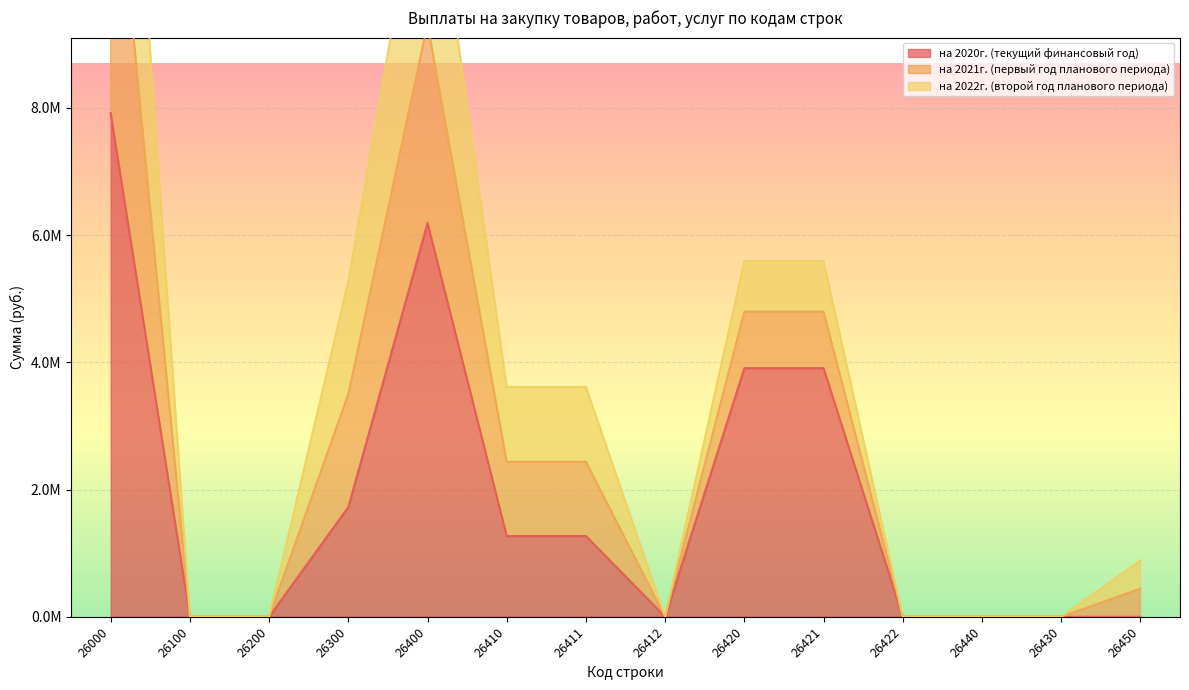

How many positive values does the на 2021г. (первый год планового периода) series have?

8